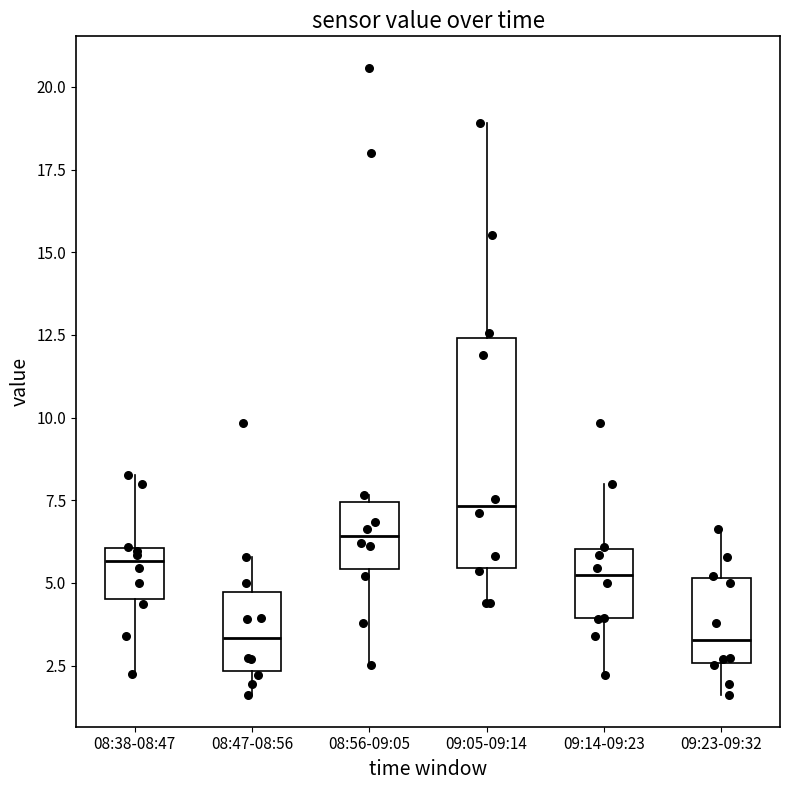

Reading left to right, read every box against the y-axis: the position of its median line, the range the box covers, and the ends of its whiskers. The values are not printed on the chart, so give them approximately, as read against the axis.

08:38-08:47: median 5.5, box 4.5 to 6.0, whiskers 2.5 to 8.5
08:47-08:56: median 3.5, box 2.5 to 4.5, whiskers 1.5 to 6.0
08:56-09:05: median 6.5, box 5.5 to 7.5, whiskers 2.5 to 7.5 (just above the box's upper edge)
09:05-09:14: median 7.5, box 5.5 to 12.5, whiskers 4.5 to 19.0
09:14-09:23: median 5.0, box 4.0 to 6.0, whiskers 2.0 to 8.0
09:23-09:32: median 3.5, box 2.5 to 5.0, whiskers 1.5 to 6.5